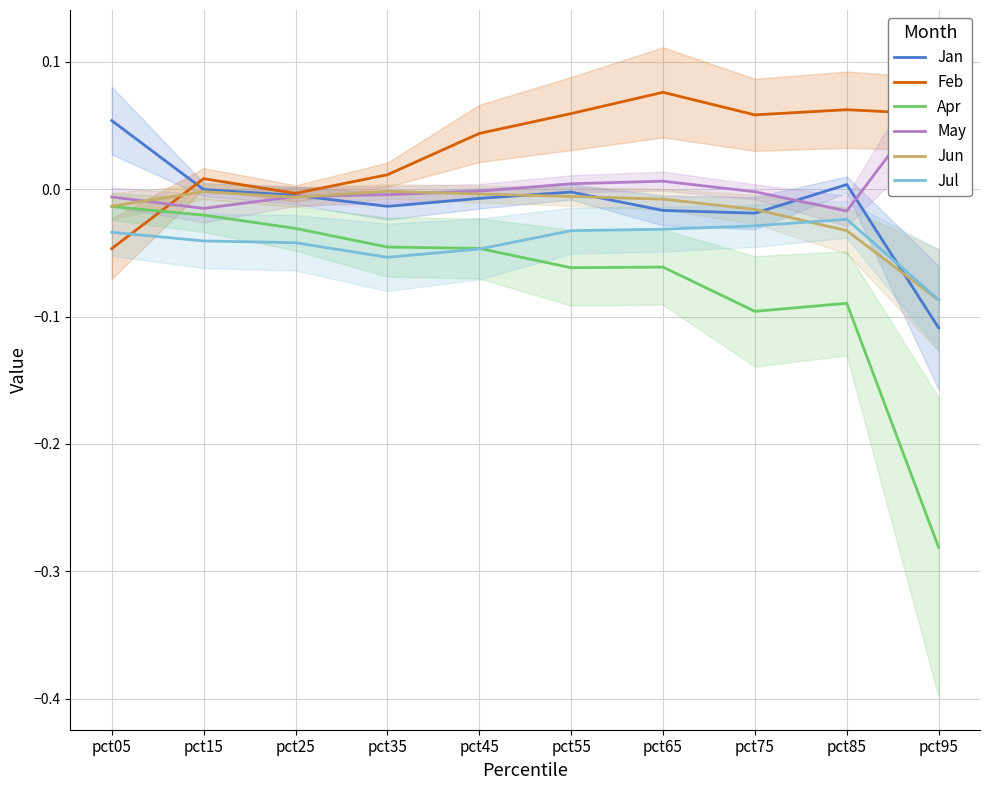

At which label does Apr reach its minimum?

pct95